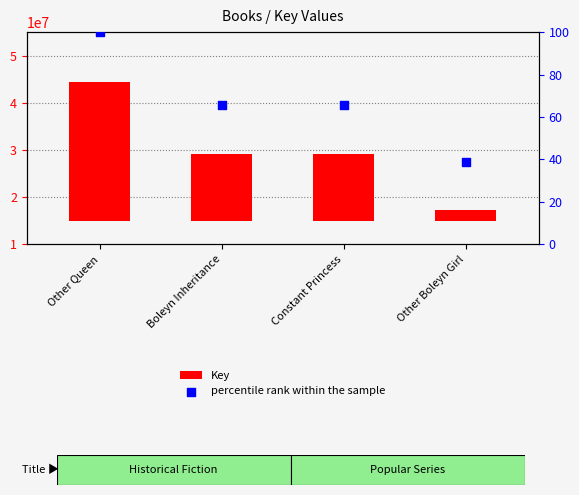

Which series has the widest spread of Y values?

Key